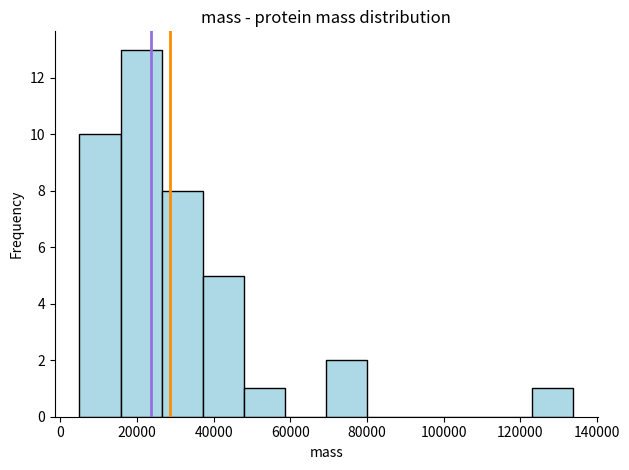

Reading left to right, list every bar in this chart as the range it spans on the x-axis followed by its height. Neither the bar edges nor the heights are printed on the chart, so give them approximately, as read against the axes.

4000 to 16000: 10
16000 to 26000: 13
26000 to 38000: 8
38000 to 48000: 5
48000 to 58000: 1
58000 to 70000: 0
70000 to 80000: 2
80000 to 90000: 0
90000 to 102000: 0
102000 to 112000: 0
112000 to 124000: 0
124000 to 134000: 1